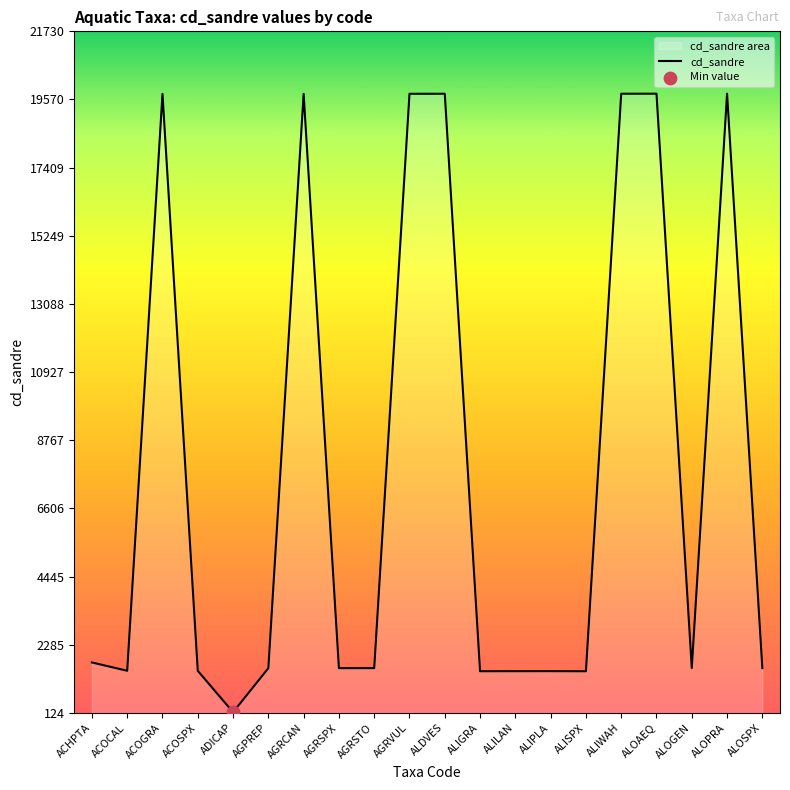

What is the change in value from AGPREP to AGRSPX?

+1